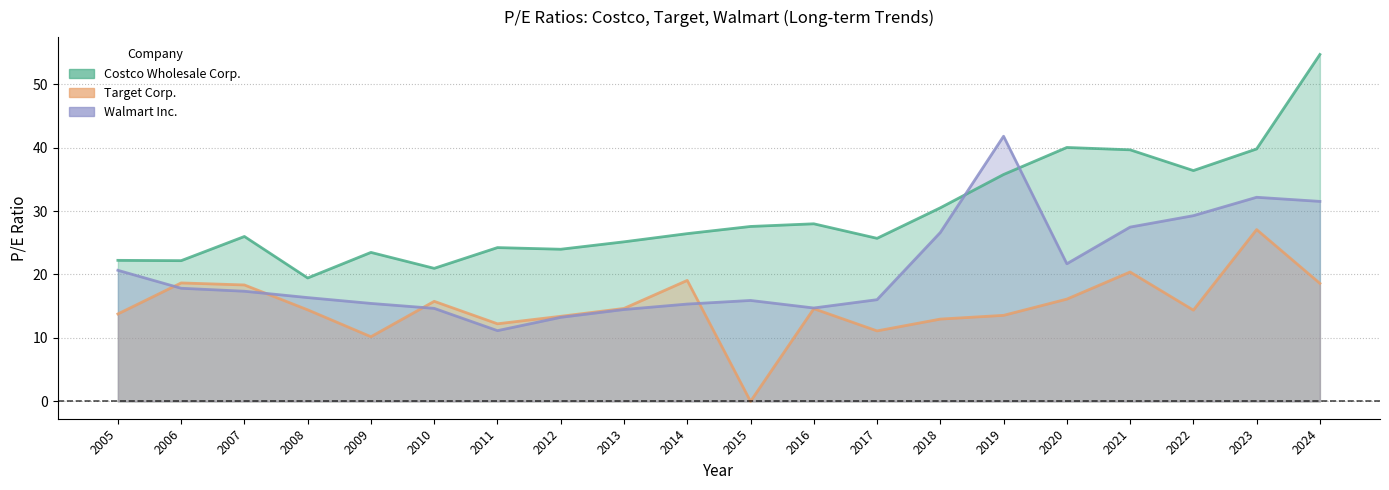

How many data points in Target Corp. are less than 14?

8